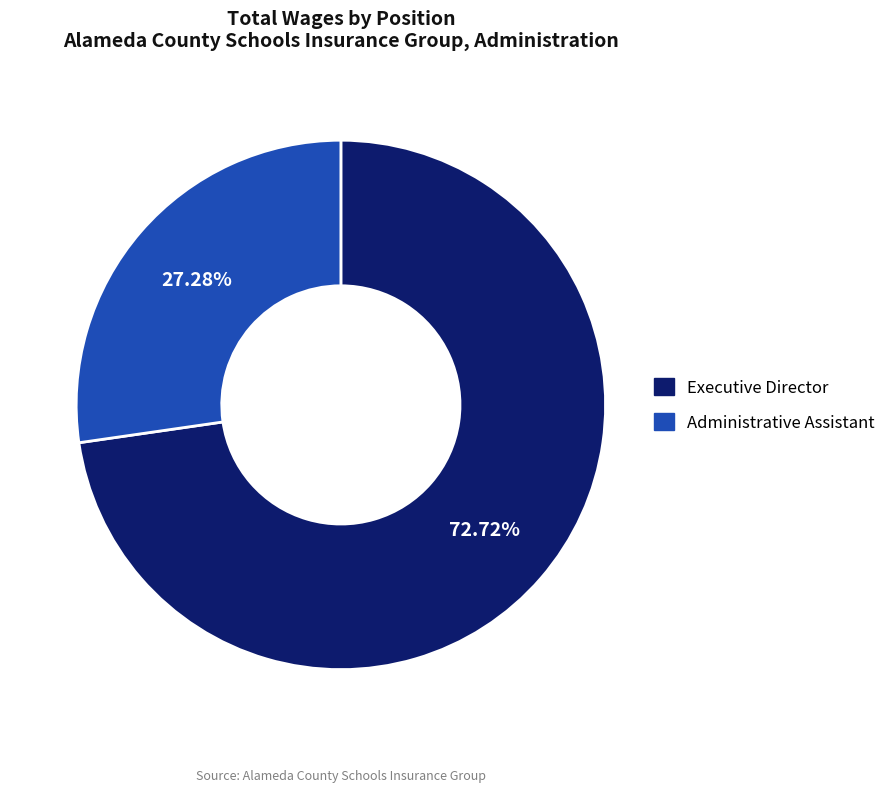

Rank the categories by value from lowest to highest.

Administrative Assistant, Executive Director